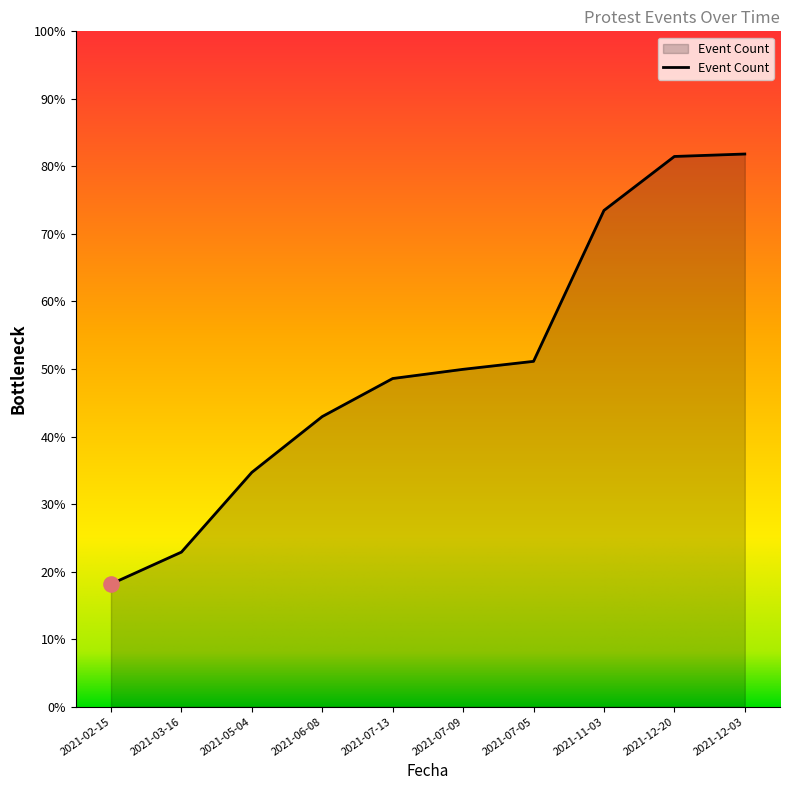

Between 2021-06-08 and 2021-12-20, which is larger?

2021-12-20